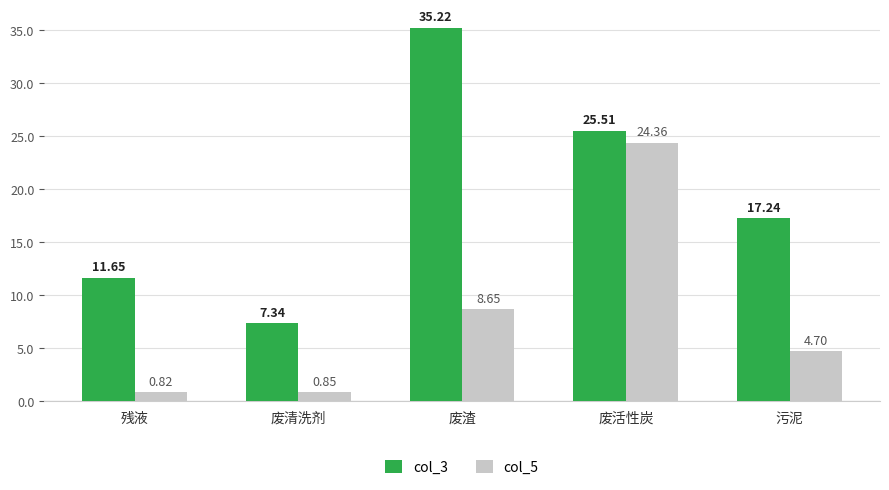

Which series has the largest total across all categories?

col_3